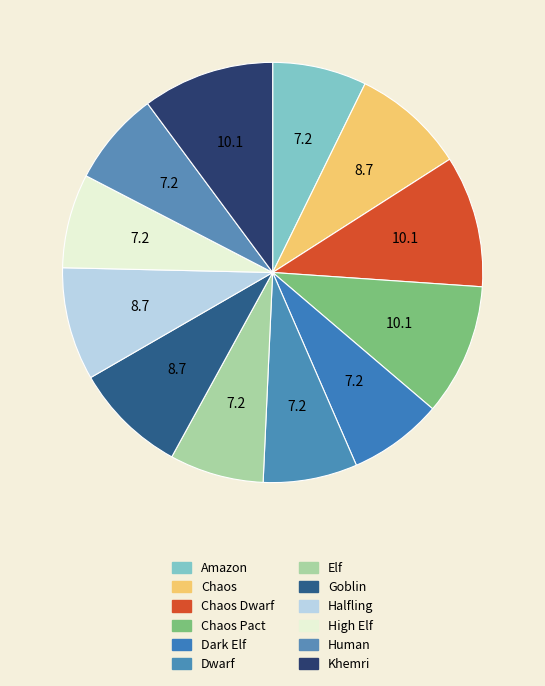

To the nearest percent, what is the combined percentage of Halfling and Chaos?

17%